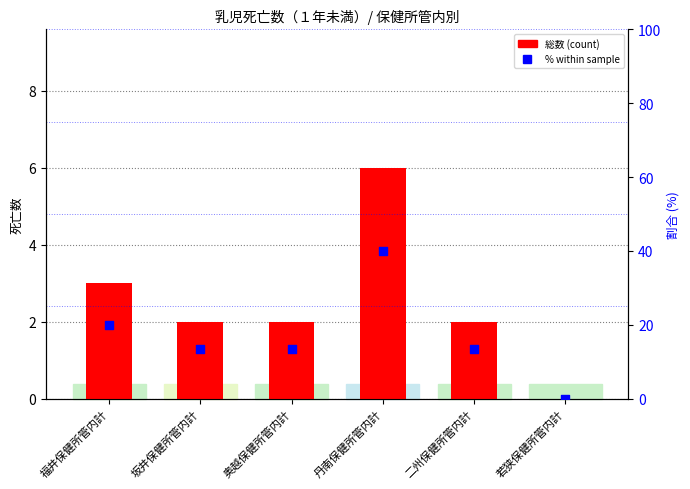

At which category is the sum across all series the highest?

丹南保健所管内計